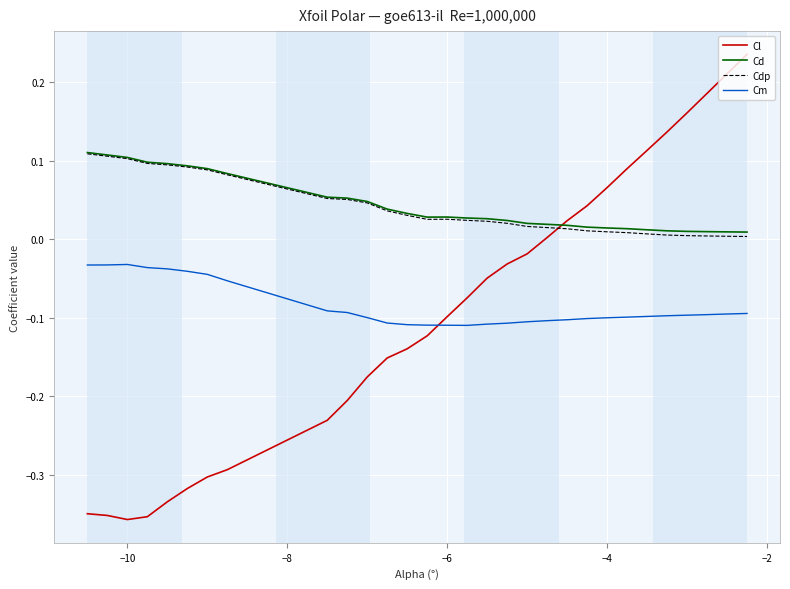

Which series has the largest range (max minus min)?

Cl